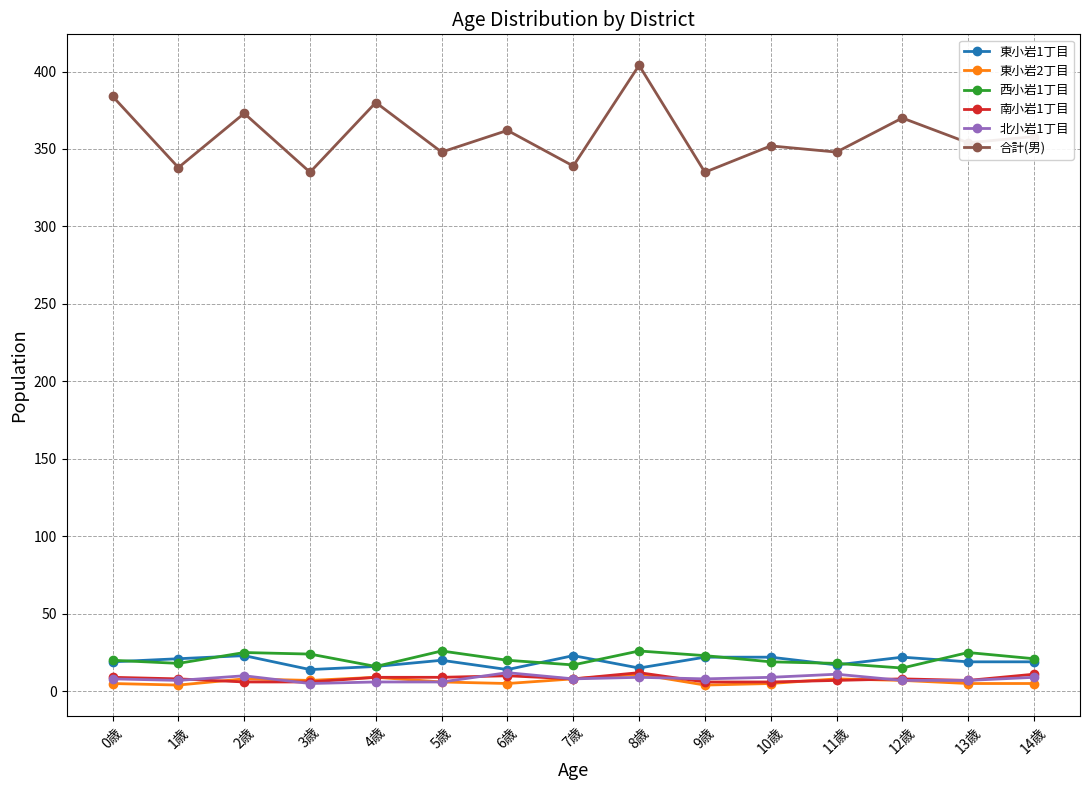

Which series has the widest spread of values?

合計(男)